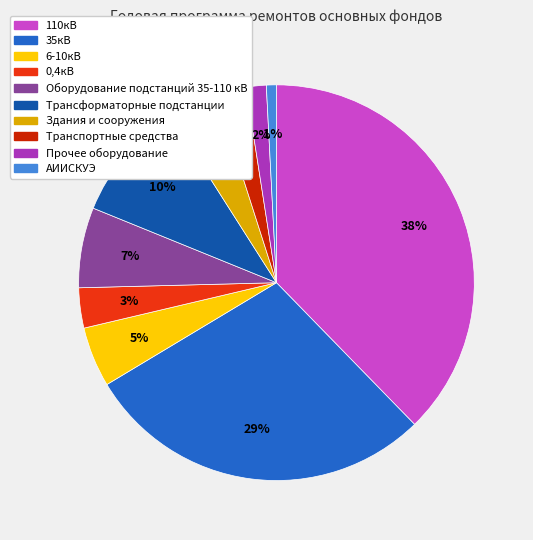

True or false: Прочее оборудование accounts for 2% of the total.

True